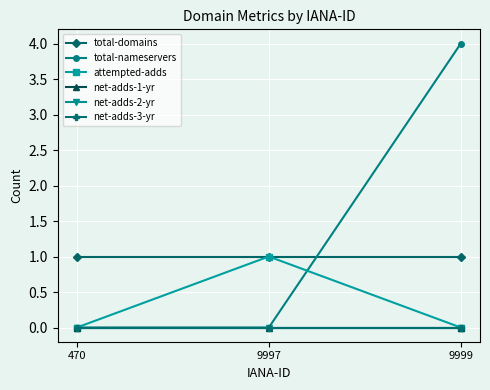

Between 9997 and 470, which is larger?

9997